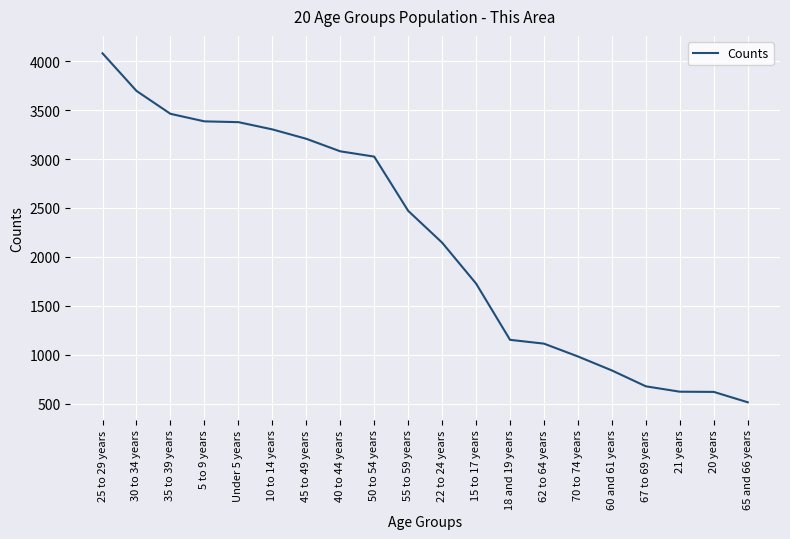

Between 20 years and 15 to 17 years, which is larger?

15 to 17 years